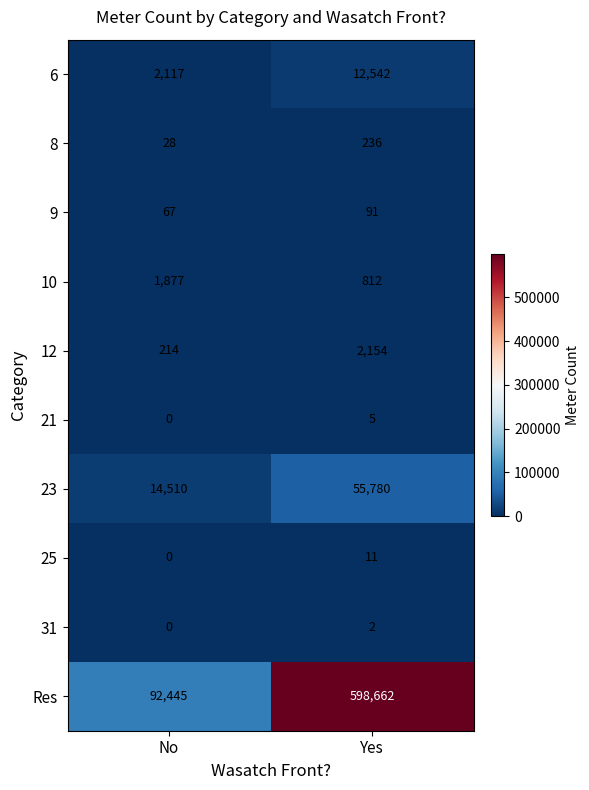

How many series are shown in this chart?

10